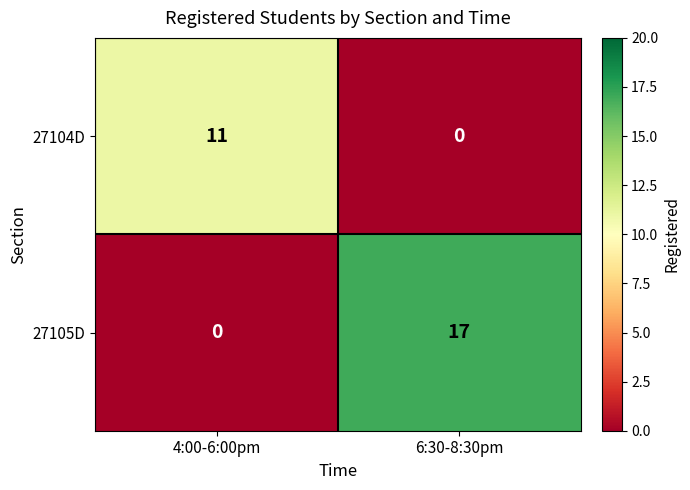

What is the maximum value shown in the chart?

17